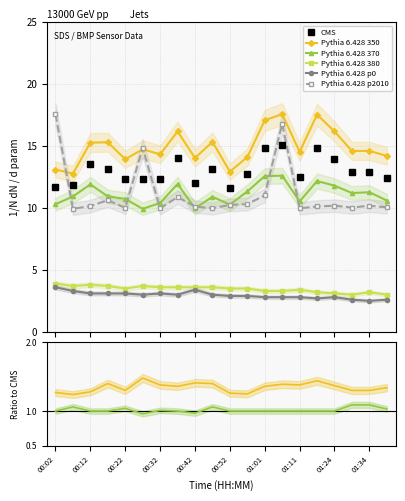

After their last crossing, which series has the higher values: Pythia 6.428 p2010 or CMS?

CMS